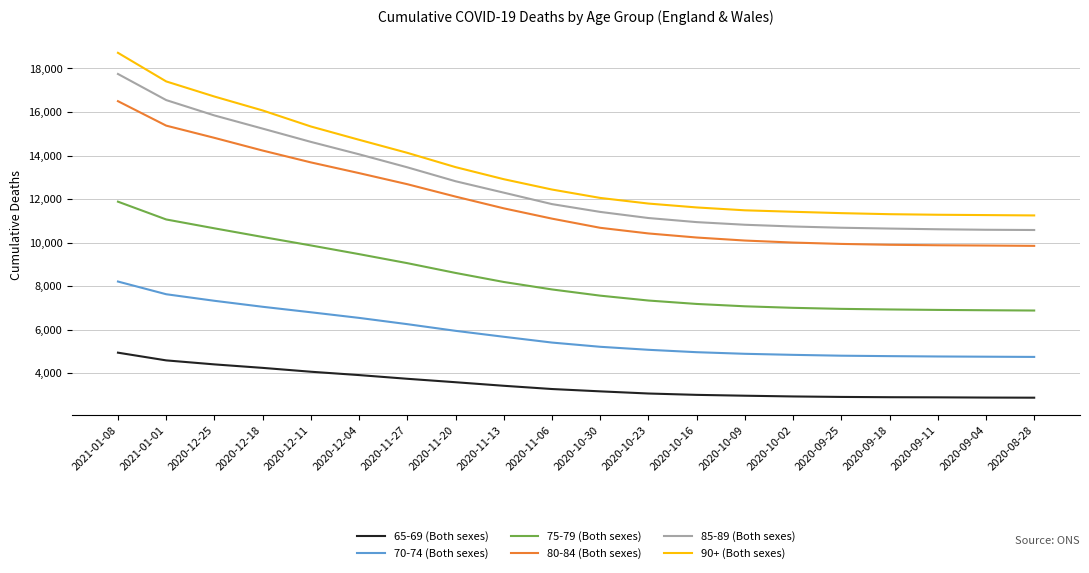

True or false: 90+ (Both sexes) and 80-84 (Both sexes) cross at least once.

False